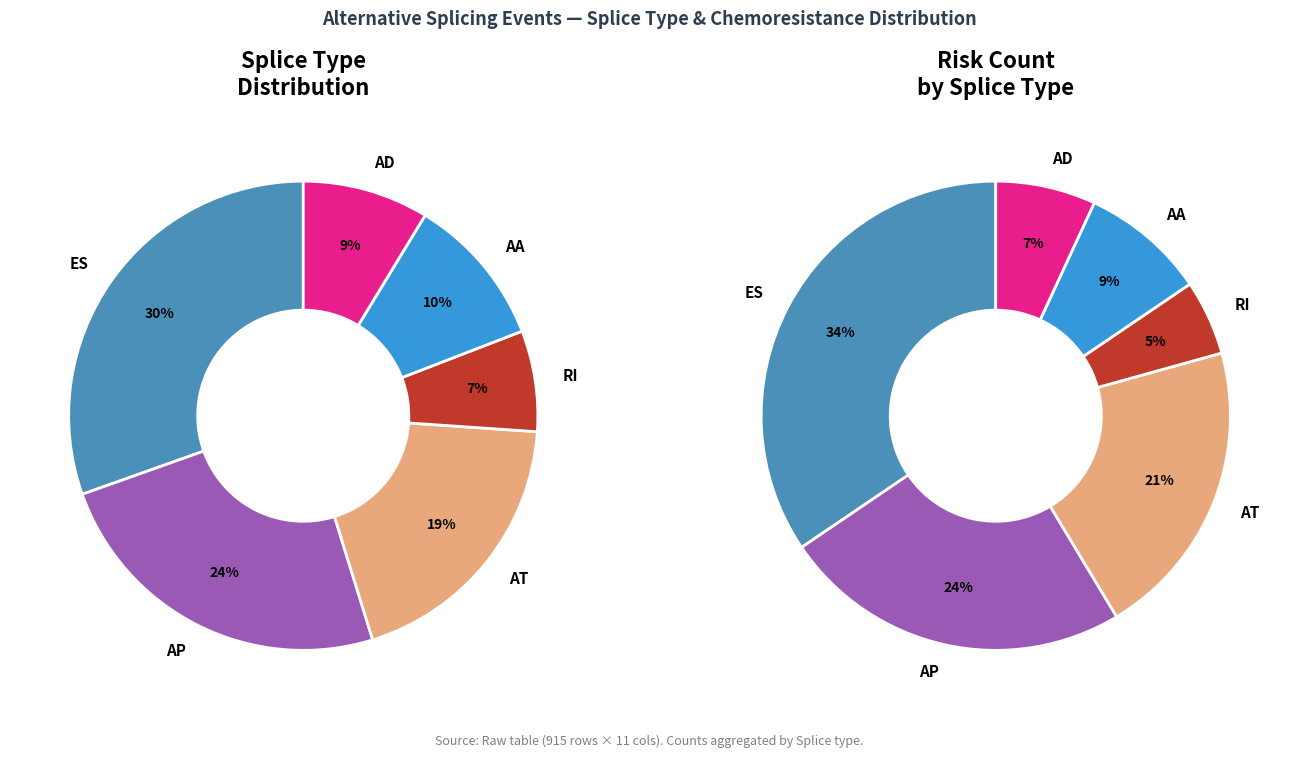

Rank the categories by value from lowest to highest.

RI, AD, AA, AT, AP, ES